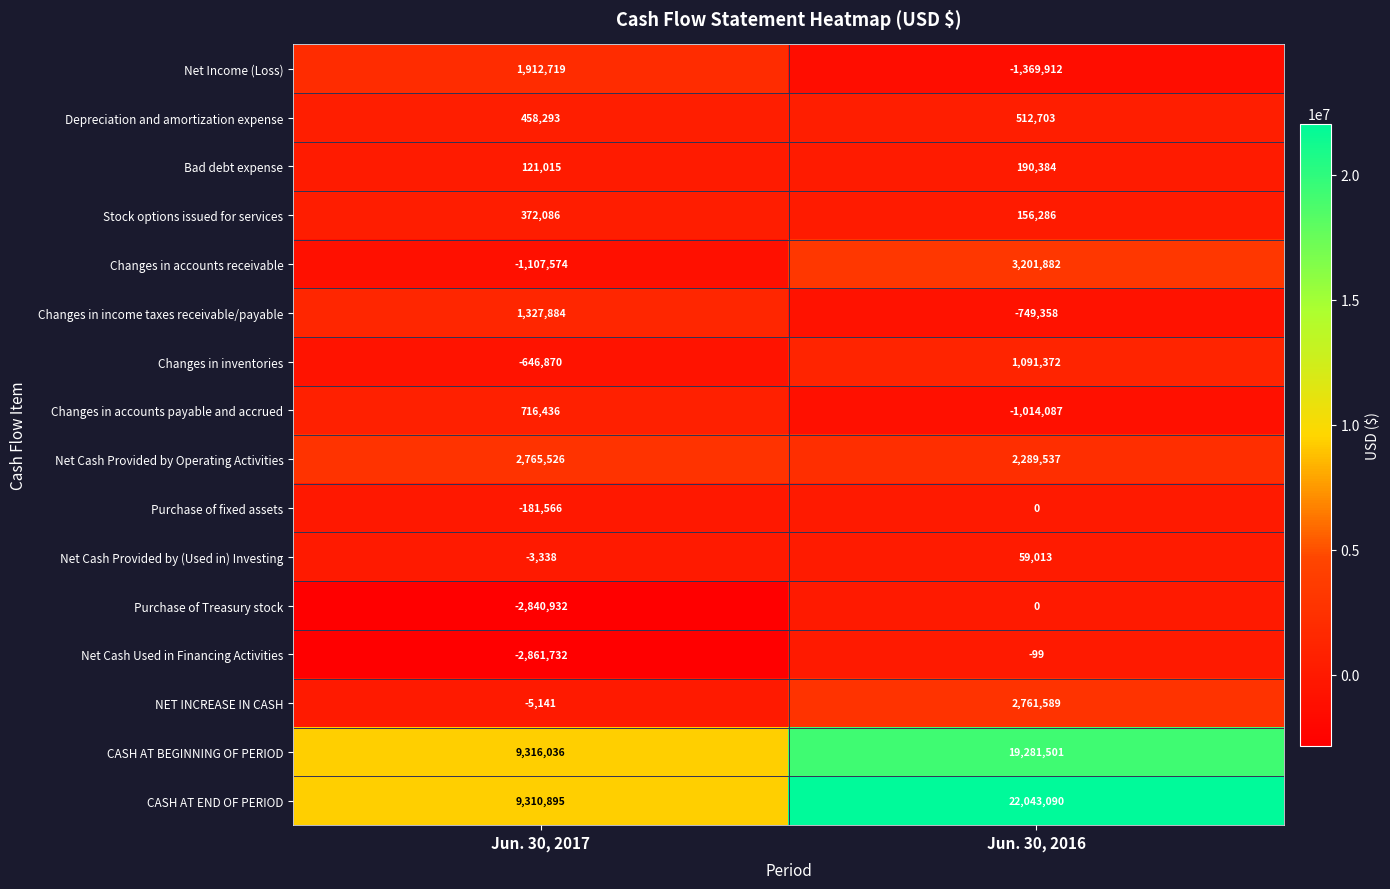

Which series has the largest total across all categories?

CASH AT END OF PERIOD